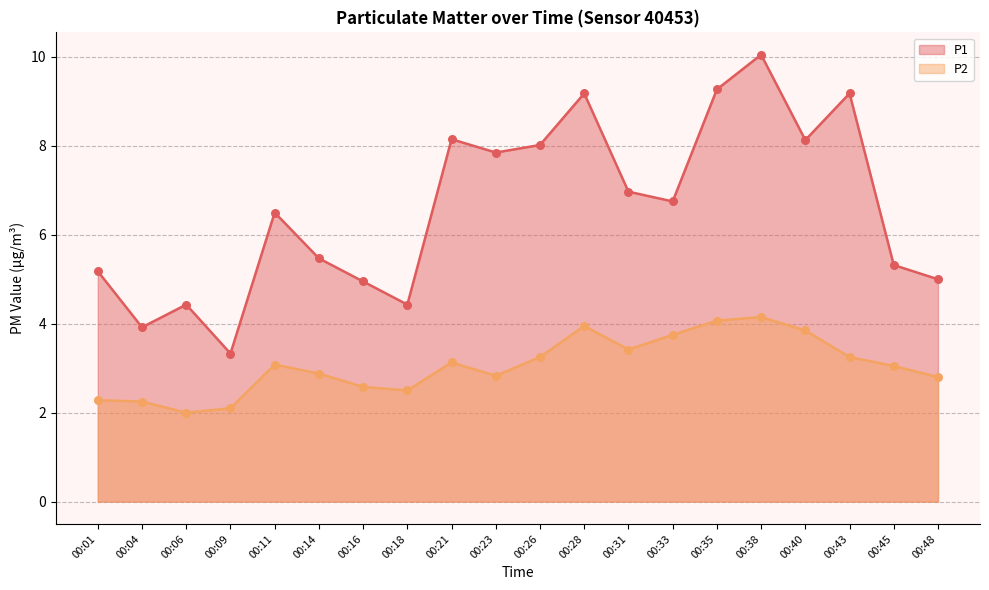

At which category is the sum across all series the highest?

00:38